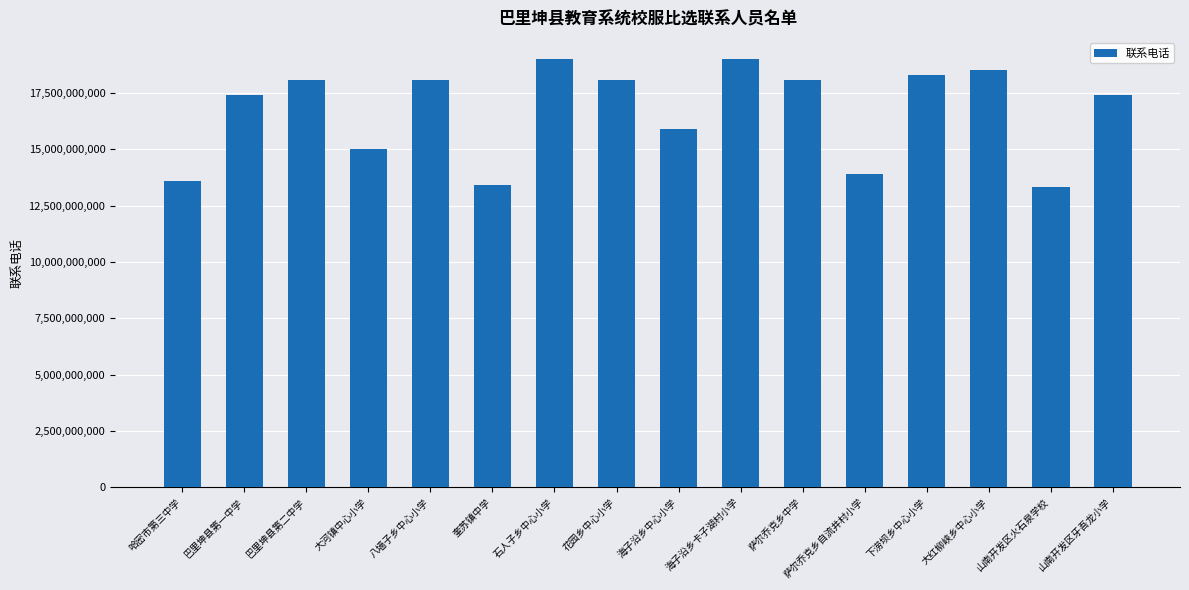

What is the ratio of the value at 巴里坤县第一中学 to the value at 奎苏镇中学?

1.3